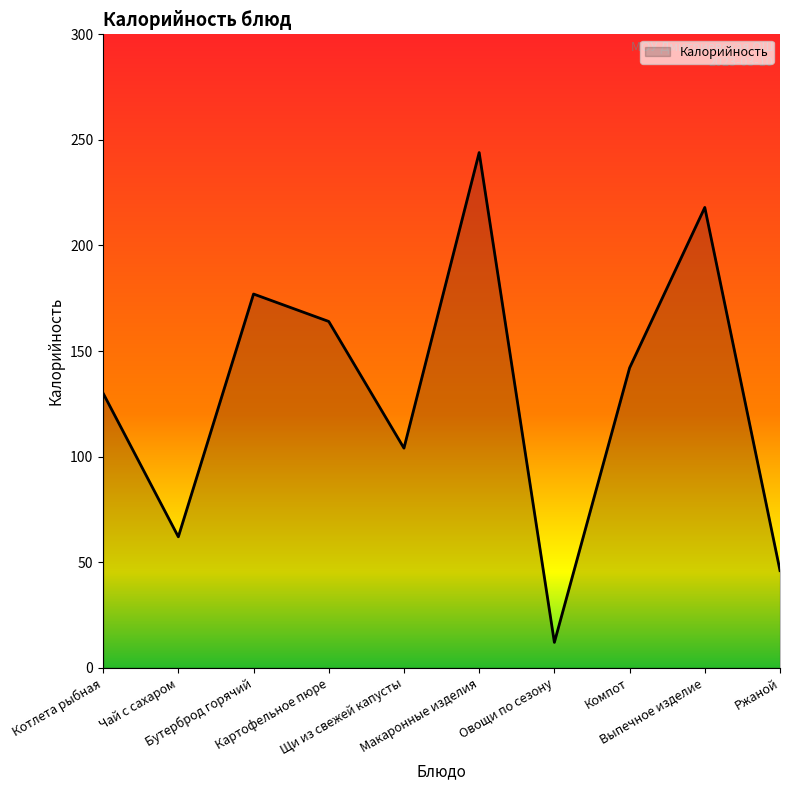

At which category does the chart reach its peak across all series?

Макаронные изделия